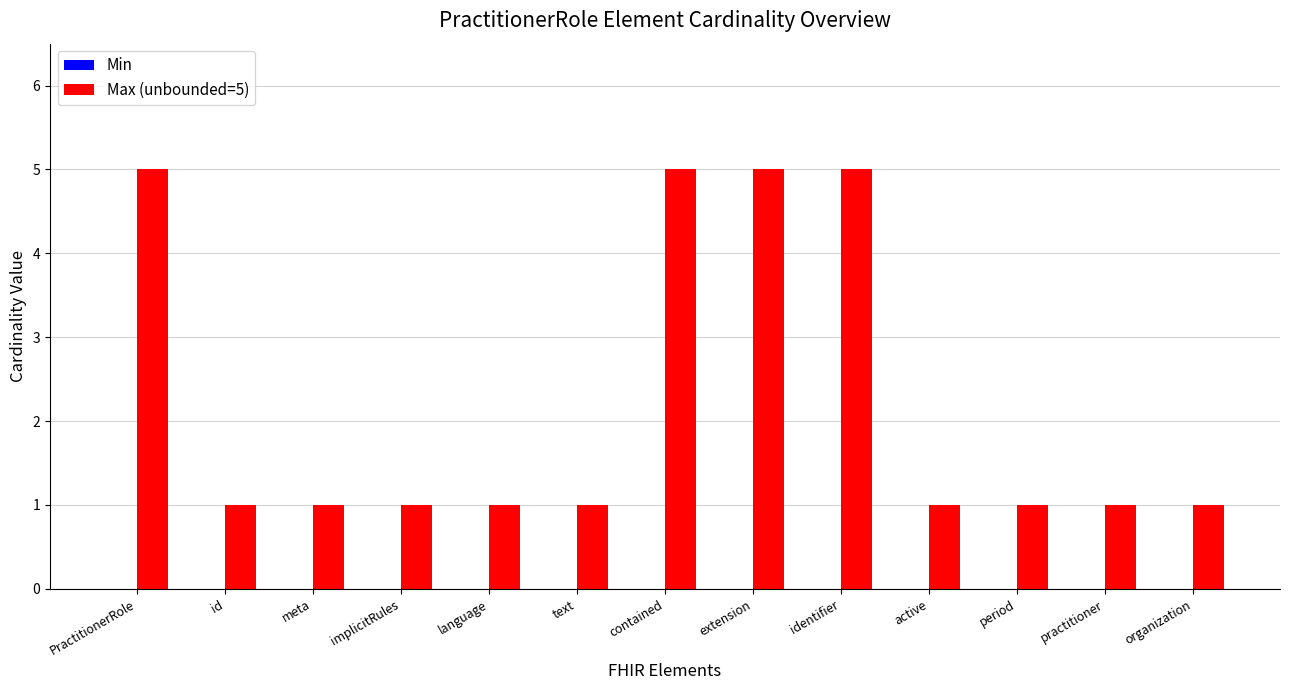

Count the number of categories in the chart.

13